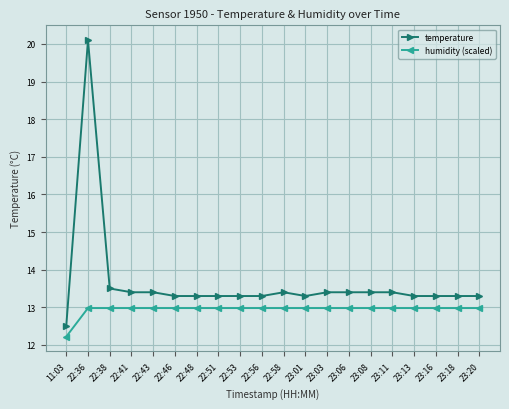

What is the label of the 15th point from the right?

22:46